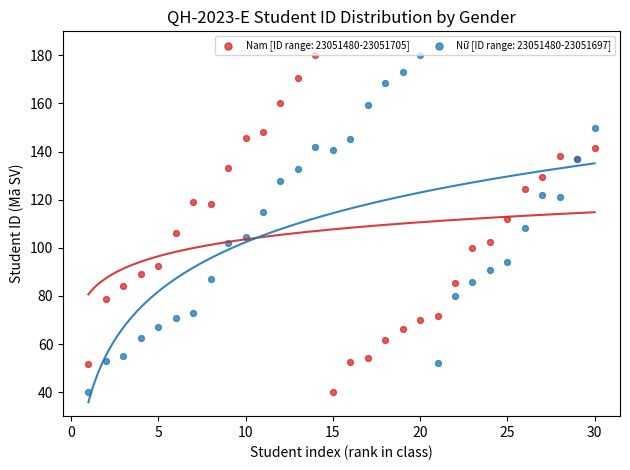

What is the X range (max minus min) for the scatter plot?

29.0